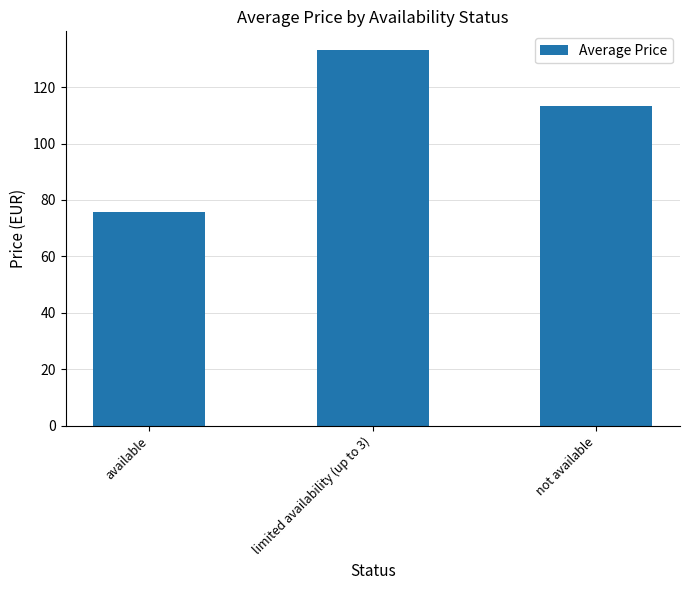

Which has a higher value, not available or available?

not available